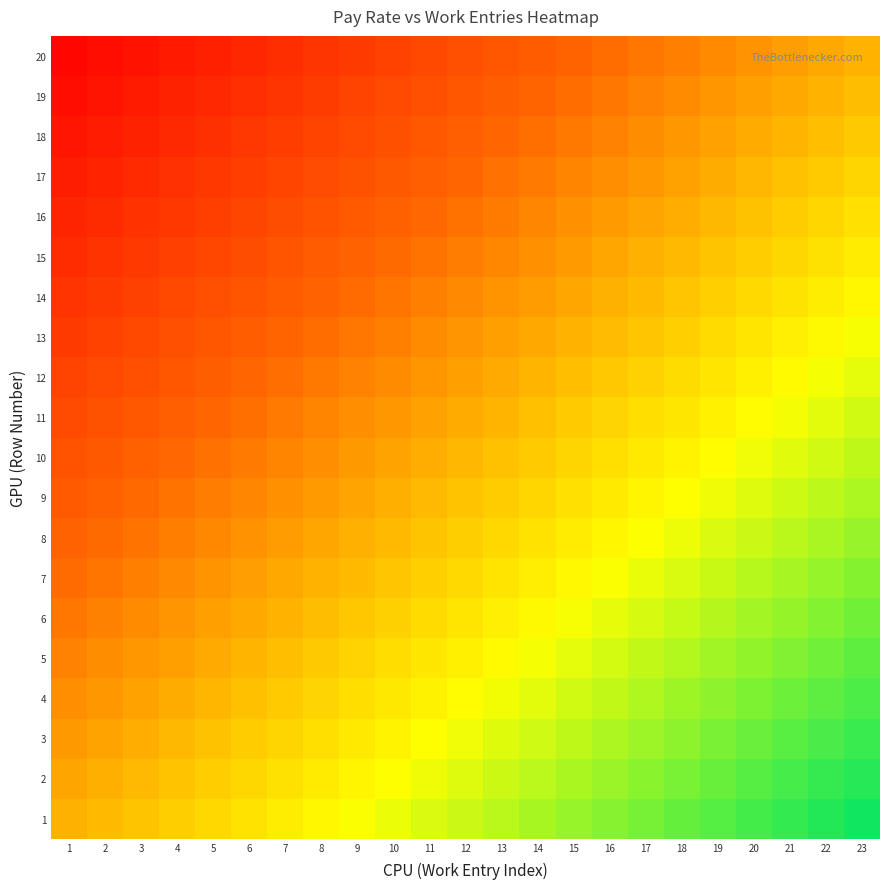

What is the spread (max minus min) of values at 13?

0.9